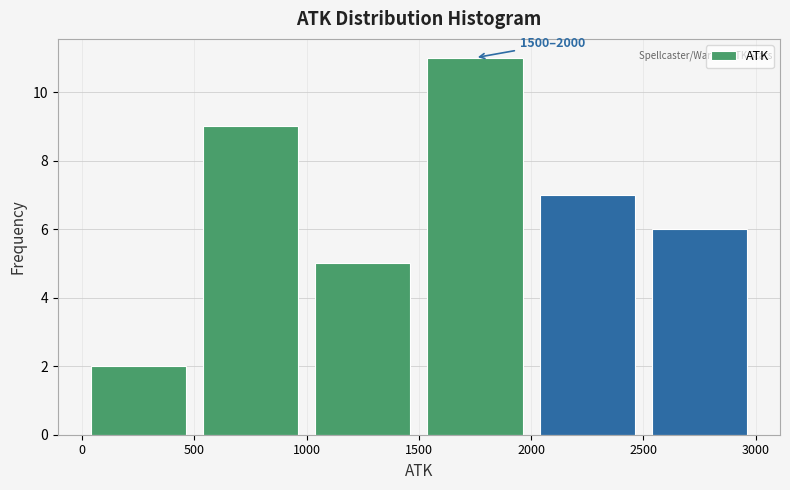

Which range on the x-axis has the tallest bar?

1500 to 2000